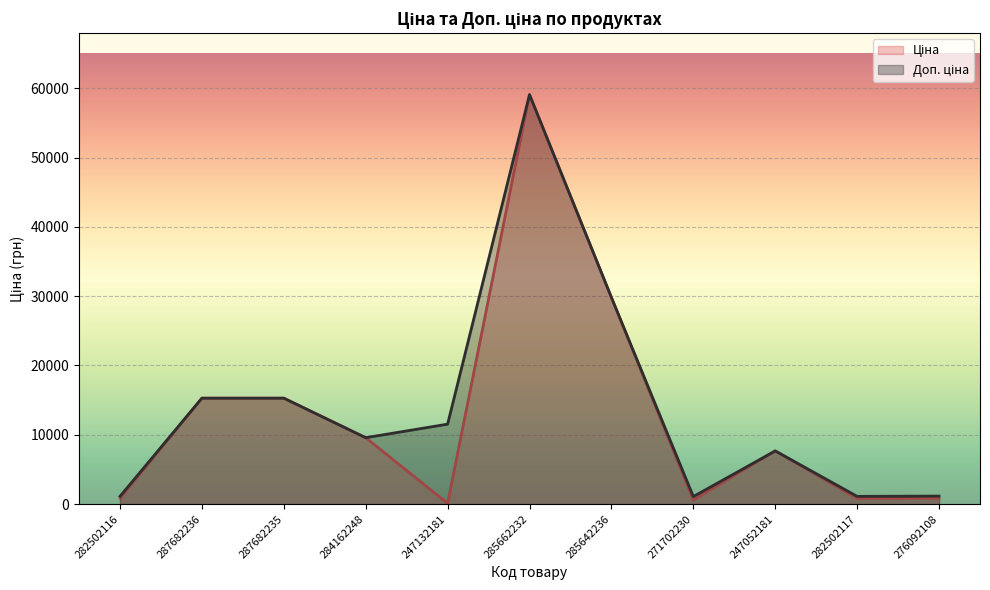

True or false: Ціна and Доп. ціна cross at least once.

False